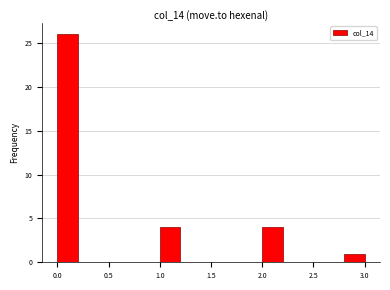

Reading left to right, transcribe this chart: for each bar, give the range it covers on the x-axis and its height. The values are not printed on the chart, so give them approximately, as read against the axis.

0.0 to 0.2: 26
0.2 to 0.4: 0
0.4 to 0.6: 0
0.6 to 0.8: 0
0.8 to 1.0: 0
1.0 to 1.2: 4
1.2 to 1.4: 0
1.4 to 1.6: 0
1.6 to 1.8: 0
1.8 to 2.0: 0
2.0 to 2.2: 4
2.2 to 2.4: 0
2.4 to 2.6: 0
2.6 to 2.8: 0
2.8 to 3.0: 1